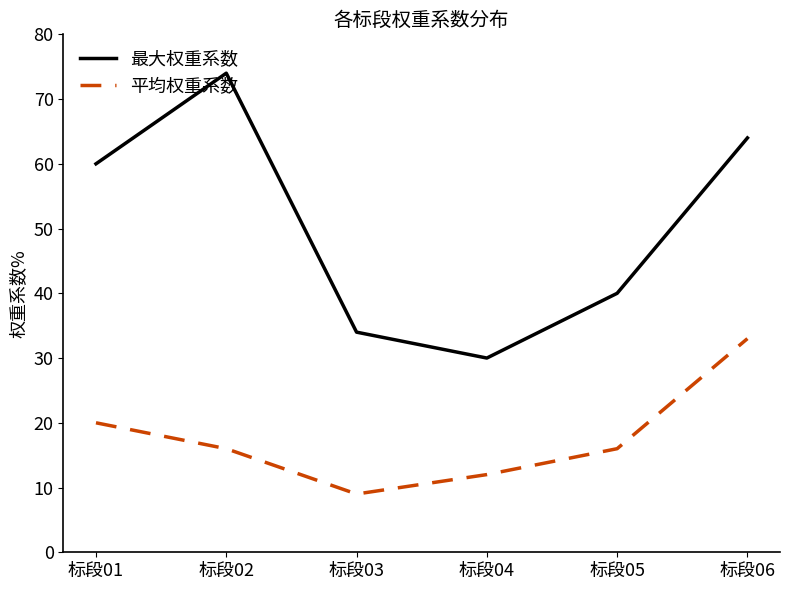

At 标段04, list the series in order from largest to smallest.

最大权重系数, 平均权重系数